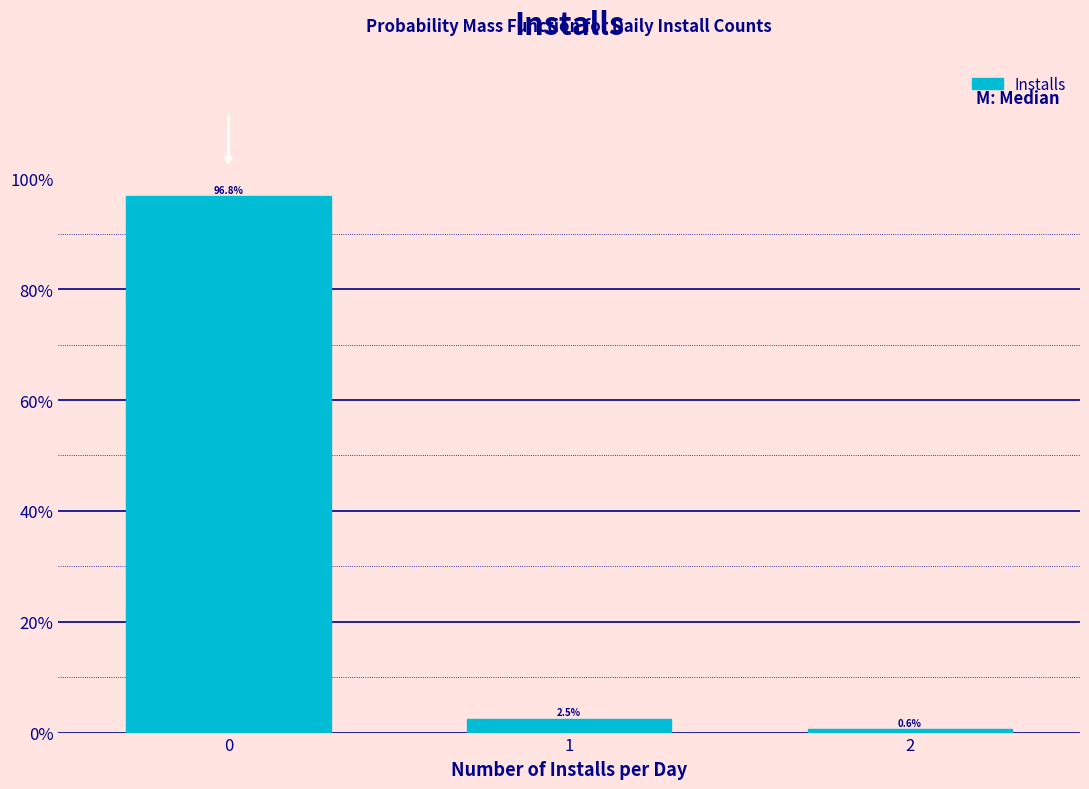

Does the chart contain any negative values?

No